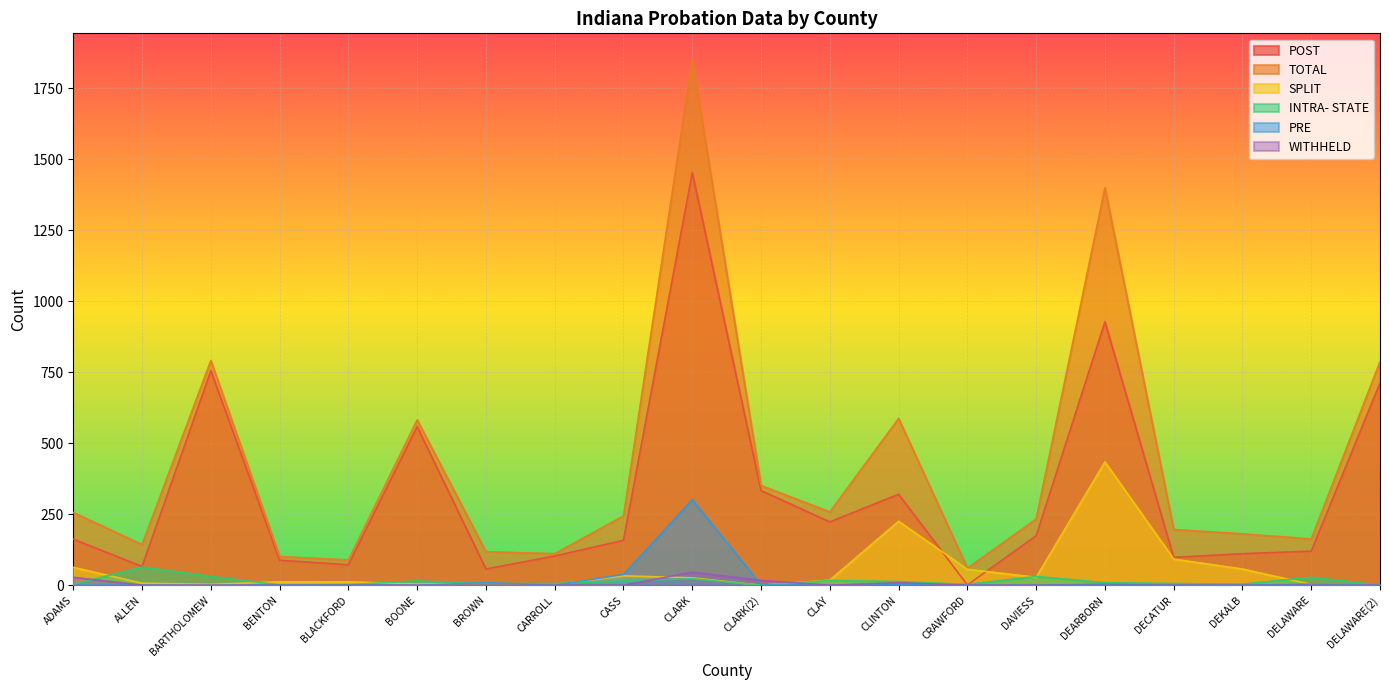

How many values in the TOTAL series are below 244?

10